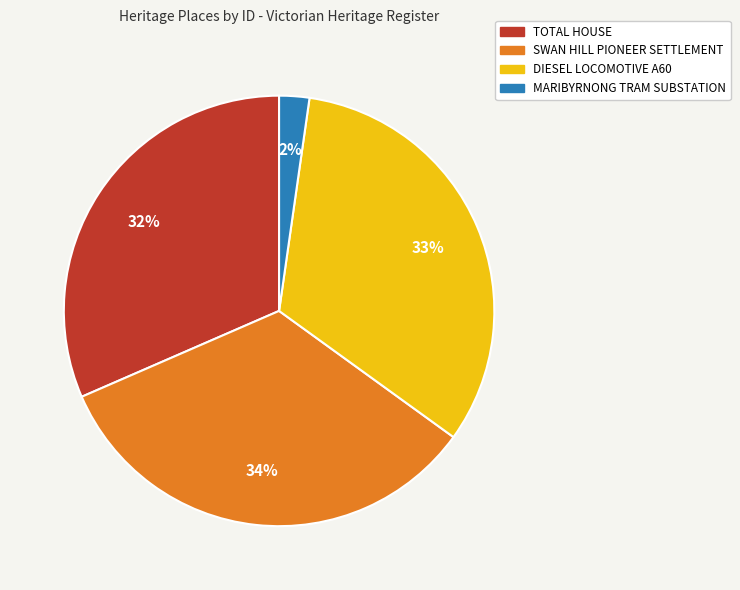

Between MARIBYRNONG TRAM SUBSTATION and TOTAL HOUSE, which is larger?

TOTAL HOUSE